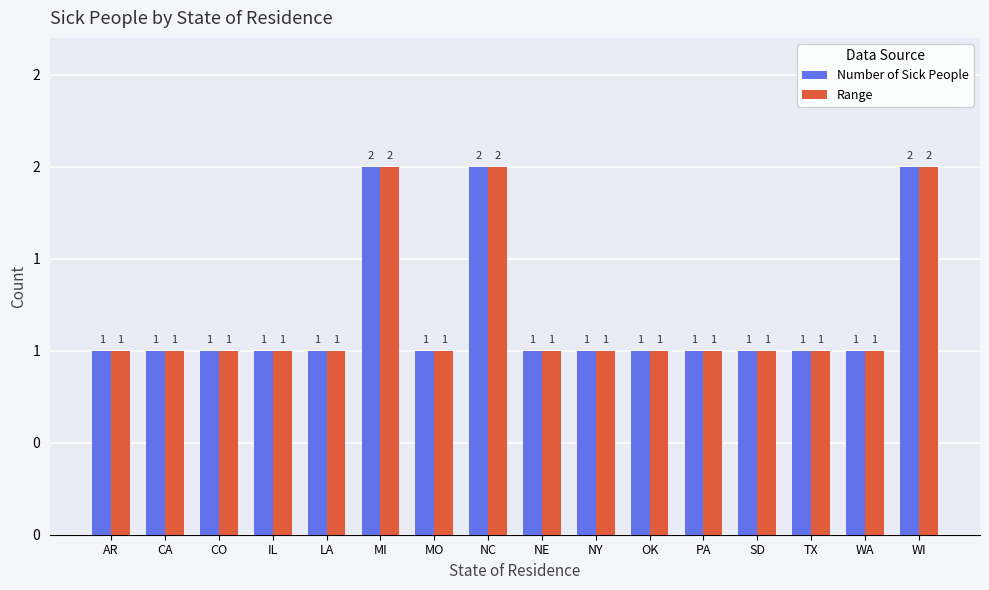

Rank the categories by Range value from lowest to highest.

AR, CA, CO, IL, LA, MO, NE, NY, OK, PA, SD, TX, WA, MI, NC, WI